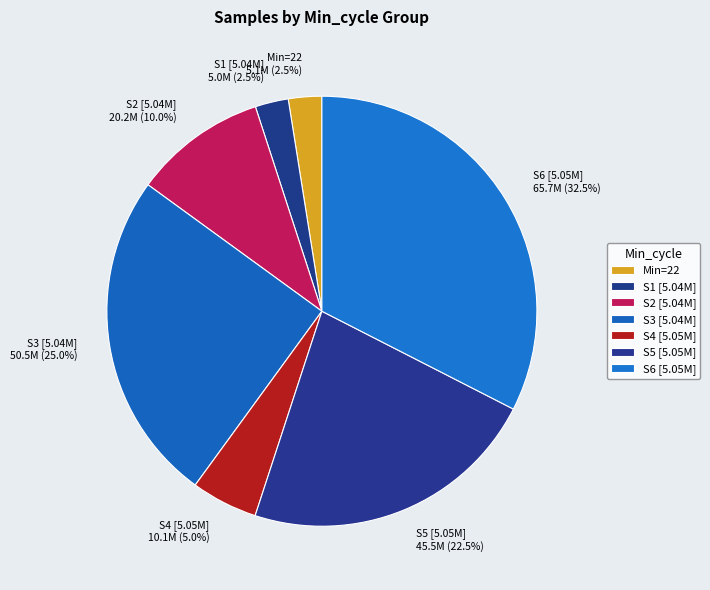

Which slice is the largest?

S6 [5.05M]